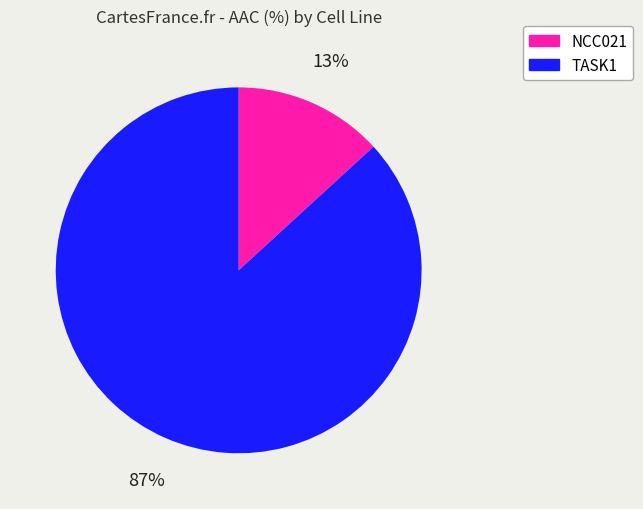

To the nearest percent, what is the difference between the largest and smallest slice percentages?

74%